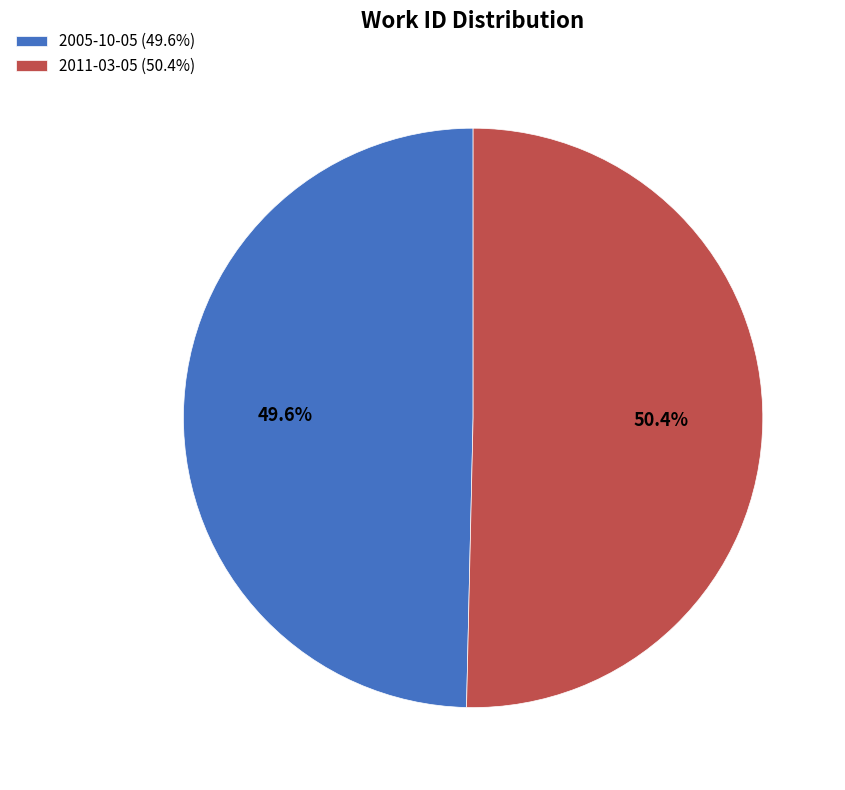

Which slice represents more than half of the pie?

2011-03-05